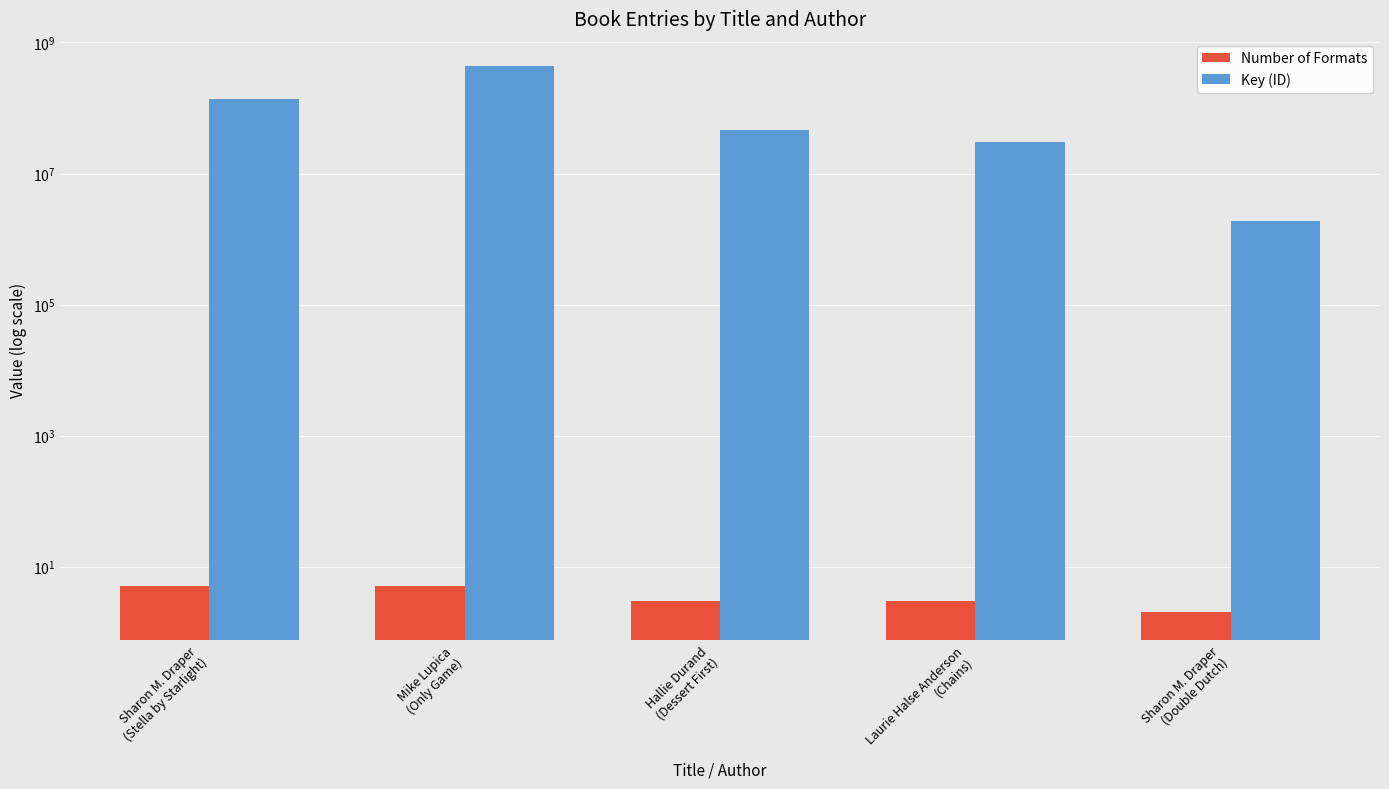

How many series are shown in this chart?

2